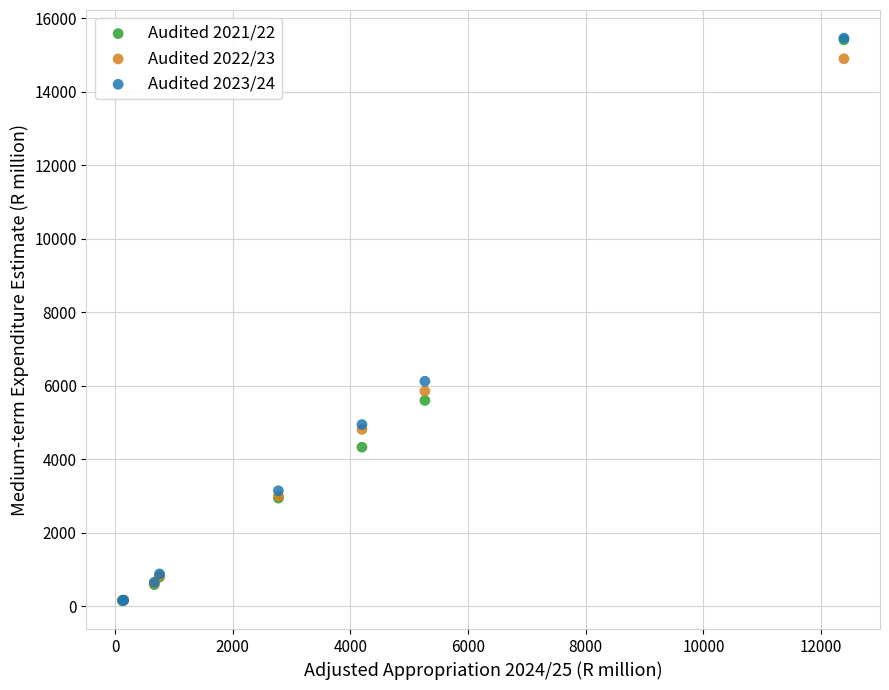

What are all the series names shown in the legend?

Audited 2021/22, Audited 2022/23, Audited 2023/24